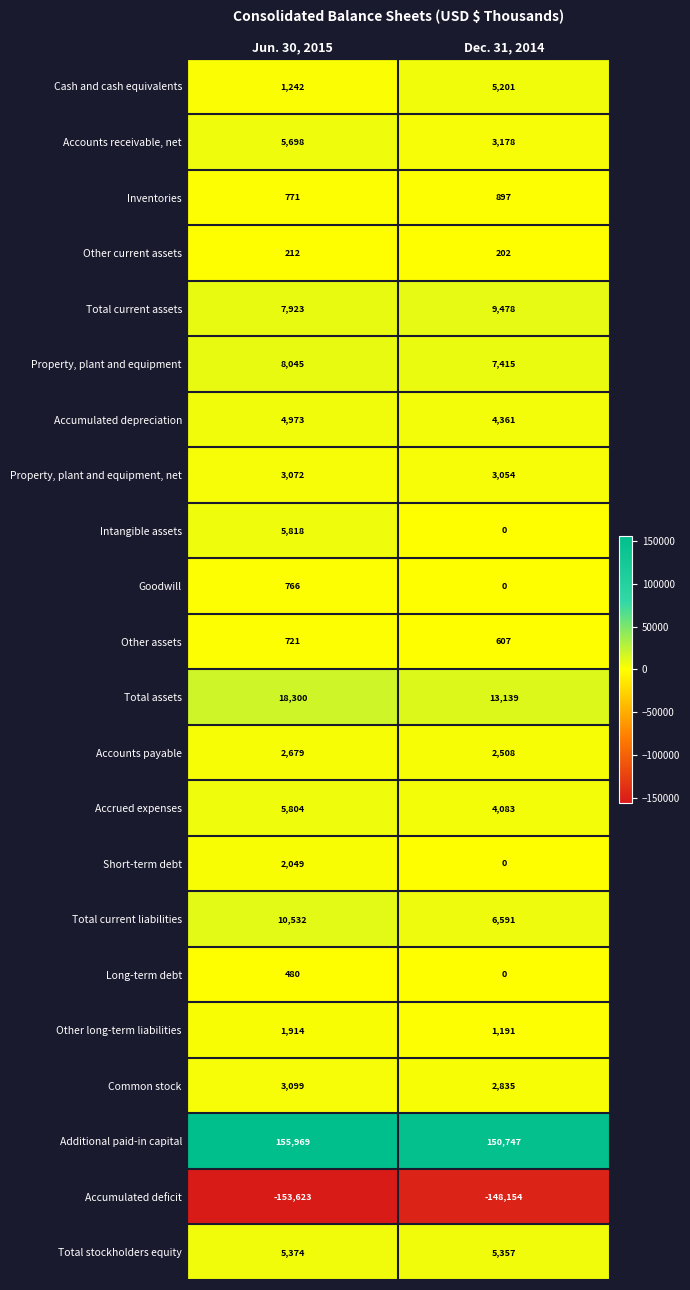

List the labels in order of Accounts payable value, smallest first.

Dec. 31, 2014, Jun. 30, 2015